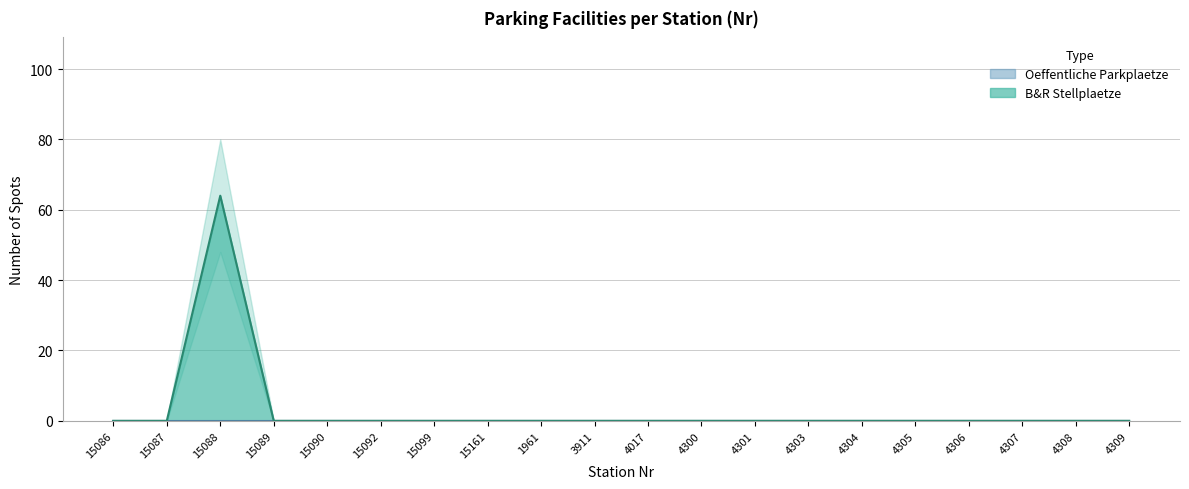

At which category does the chart reach its minimum across all series?

15086